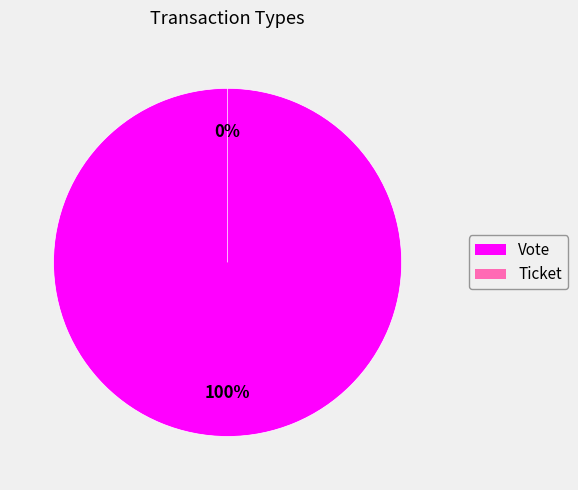

What is the change in value from Vote to Ticket?

-1